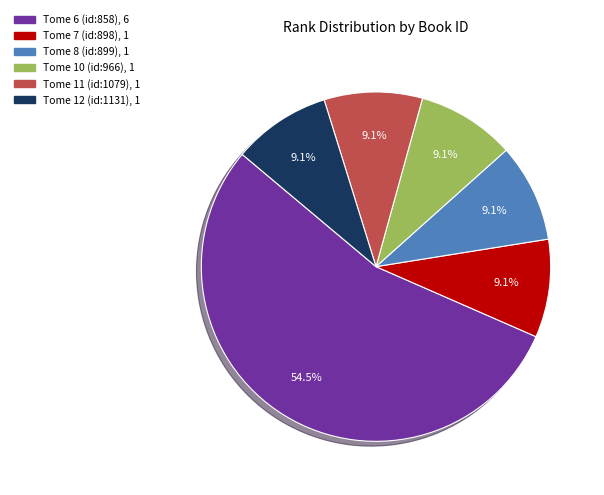

Which category has the biggest portion of the pie?

Tome 6 (id:858)